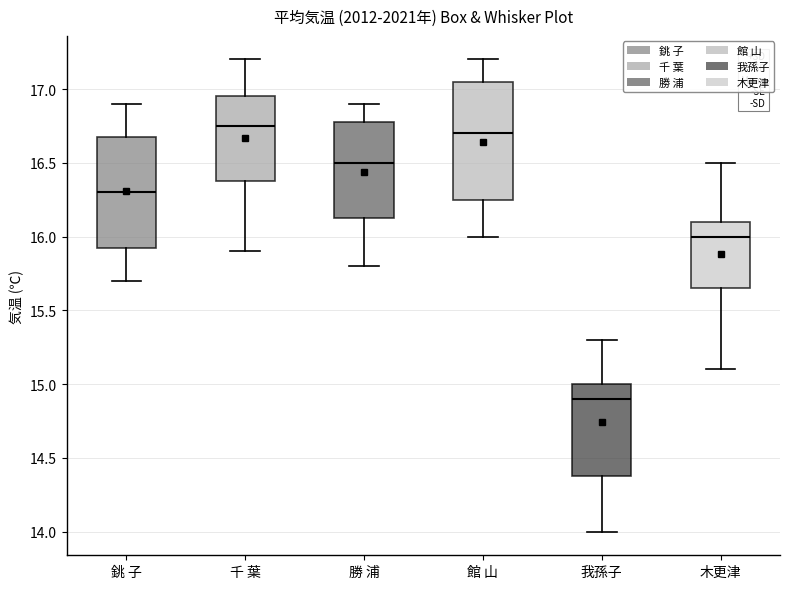

Where does the lower whisker of the box for 木更津 end on the y-axis? The values are not printed on the chart, so give them approximately, as read against the axis.

15.10